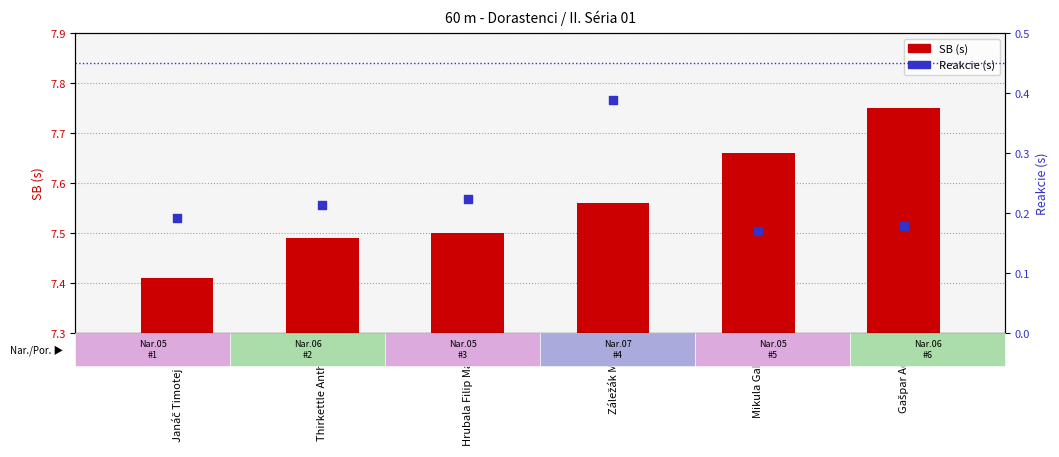

At which category is the sum across all series the highest?

Záležák Matej